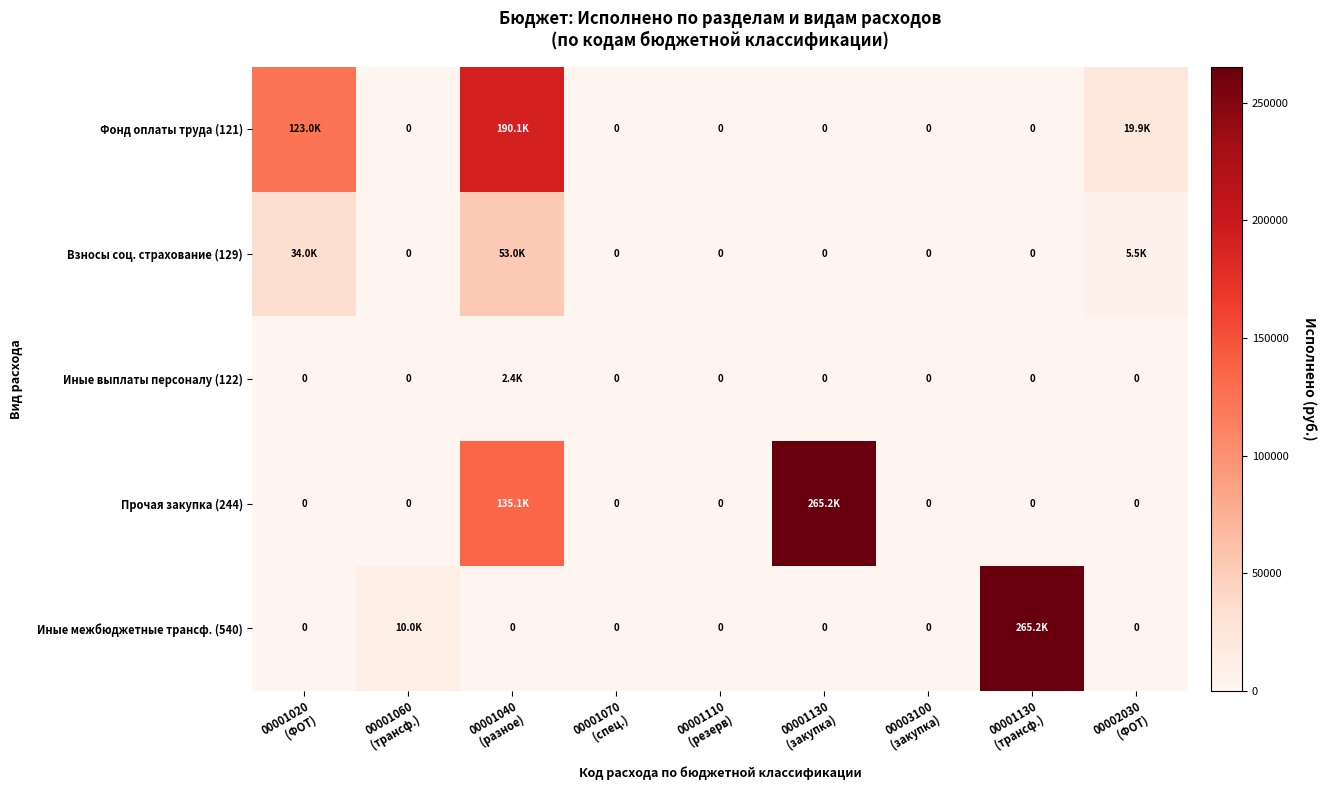

What is the total value across all series at 00001040
(разное)?

380638.9